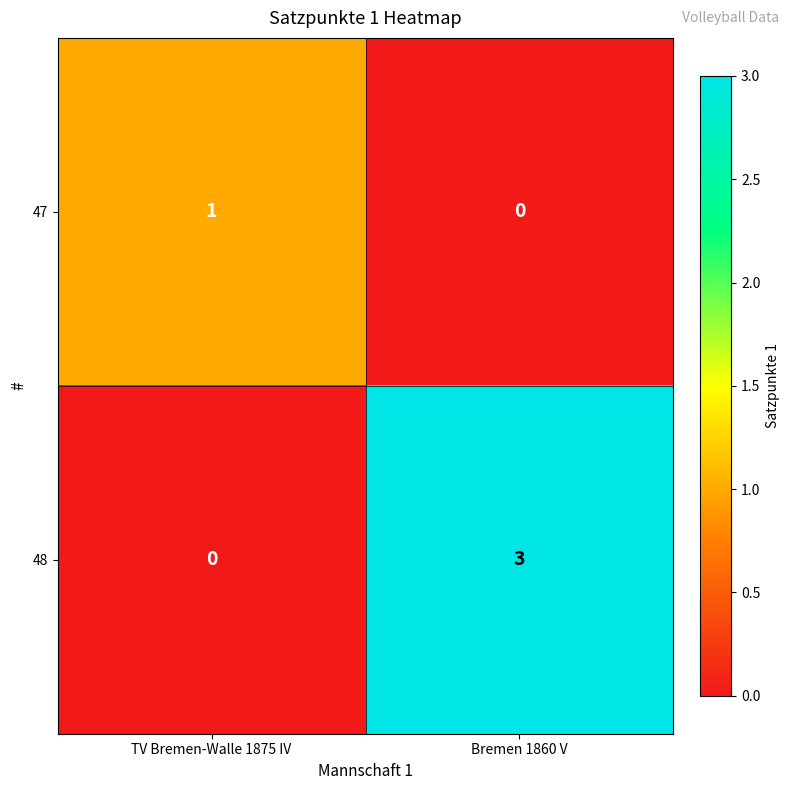

The value of 47 at TV Bremen-Walle 1875 IV is 1. True or false?

True